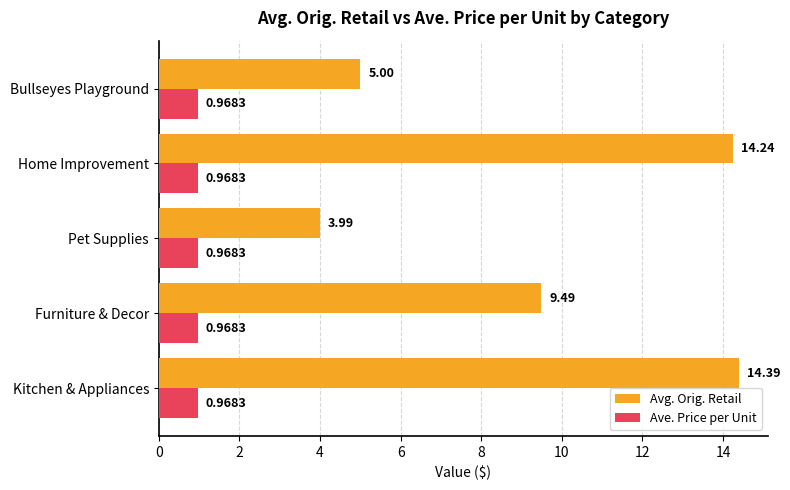

What is the difference between the second highest and second lowest values in the Avg. Orig. Retail series?

9.2